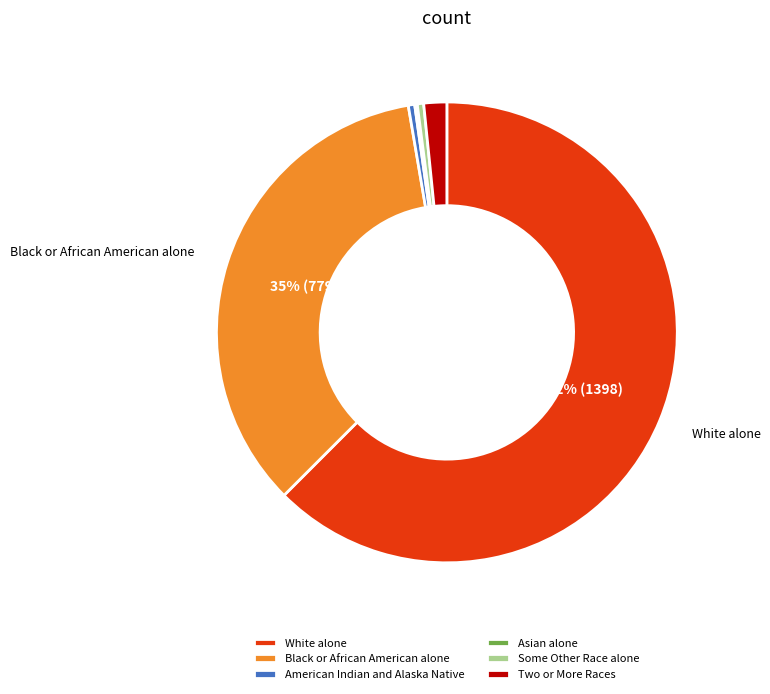

Is Some Other Race alone the majority of the pie?

No